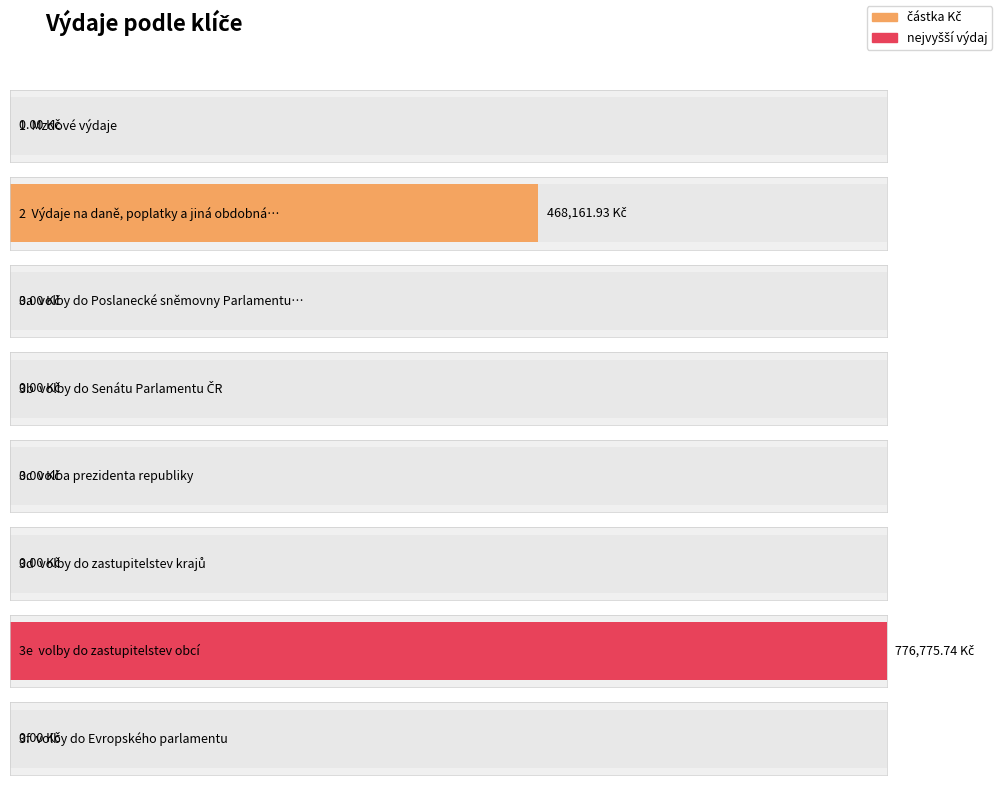

Which label corresponds to the smallest value in the chart?

1